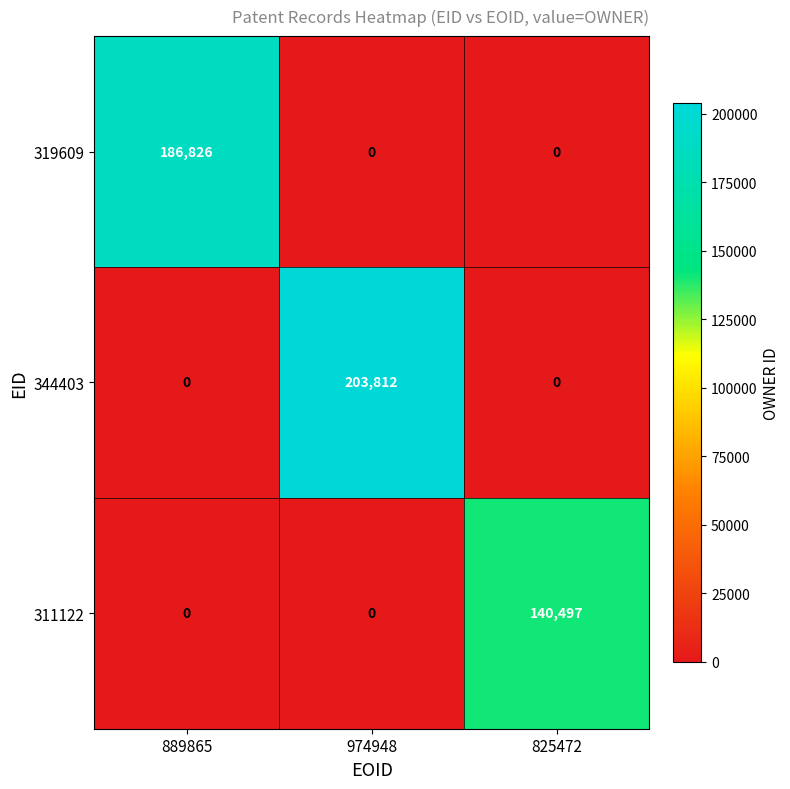

Is it true that 319609 equals 186826 at 889865?

True